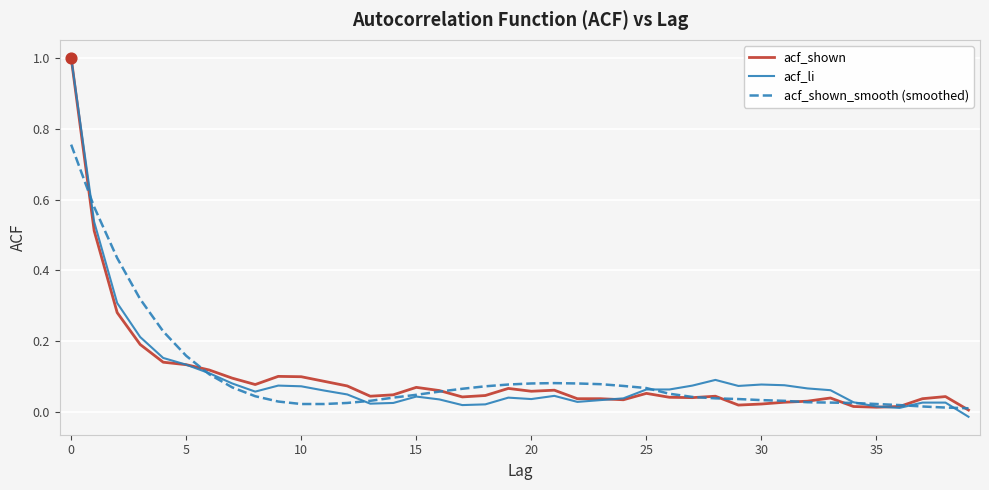

What is the maximum value shown in the chart?

1.0